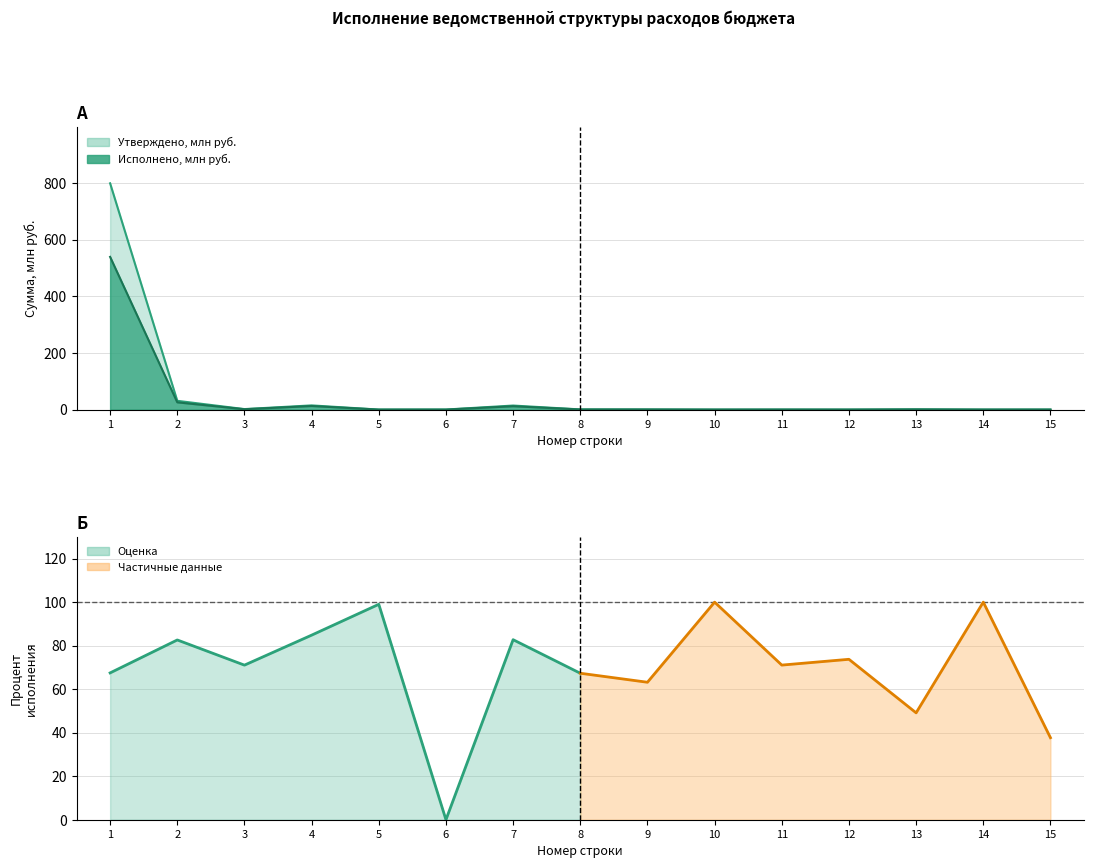

The Исполнено, рублей series shows 0.3 at 9. True or false?

True